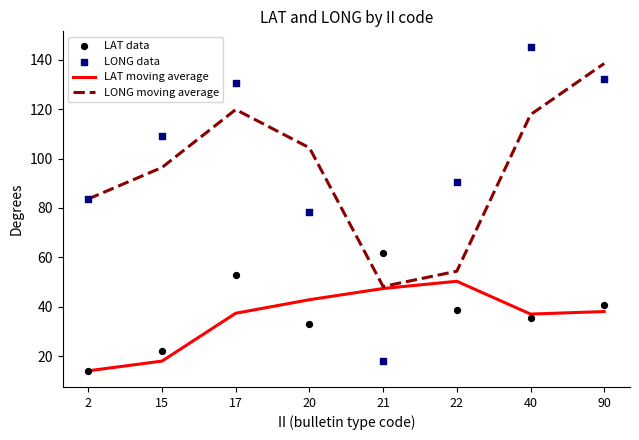

Which series contains the lowest Y value?

LAT moving average